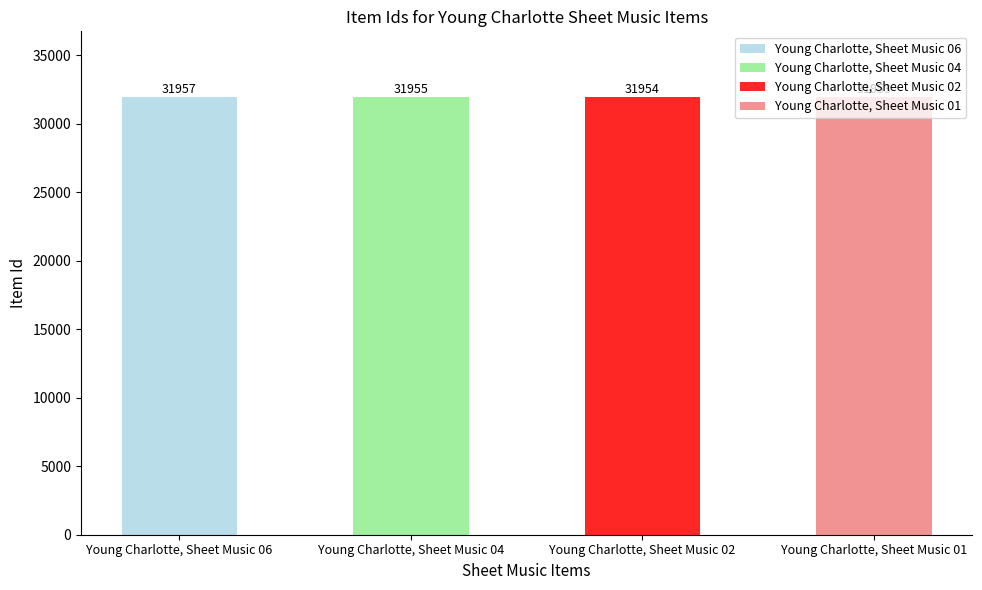

Which label corresponds to the smallest value in the chart?

Young Charlotte, Sheet Music 01